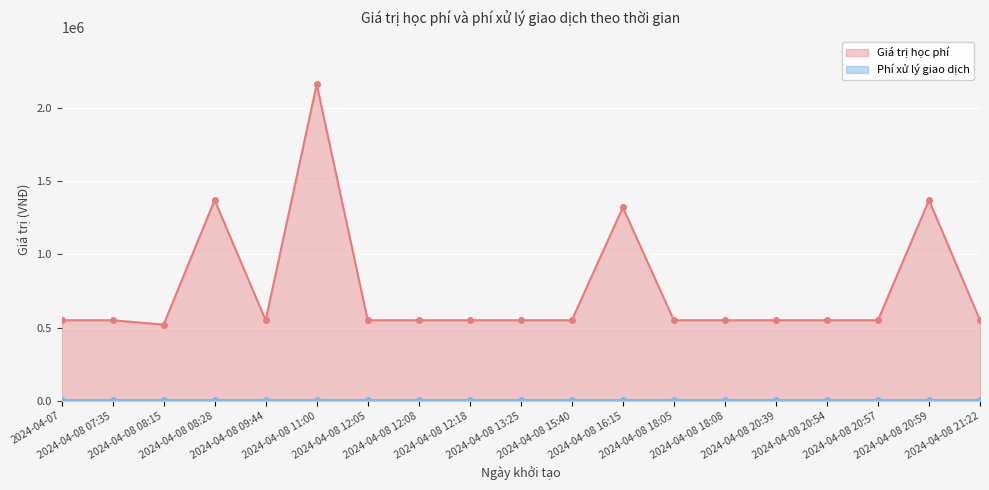

What is the ratio of the value at 2024-04-08 21:22 to the value at 2024-04-08 11:00?

0.3